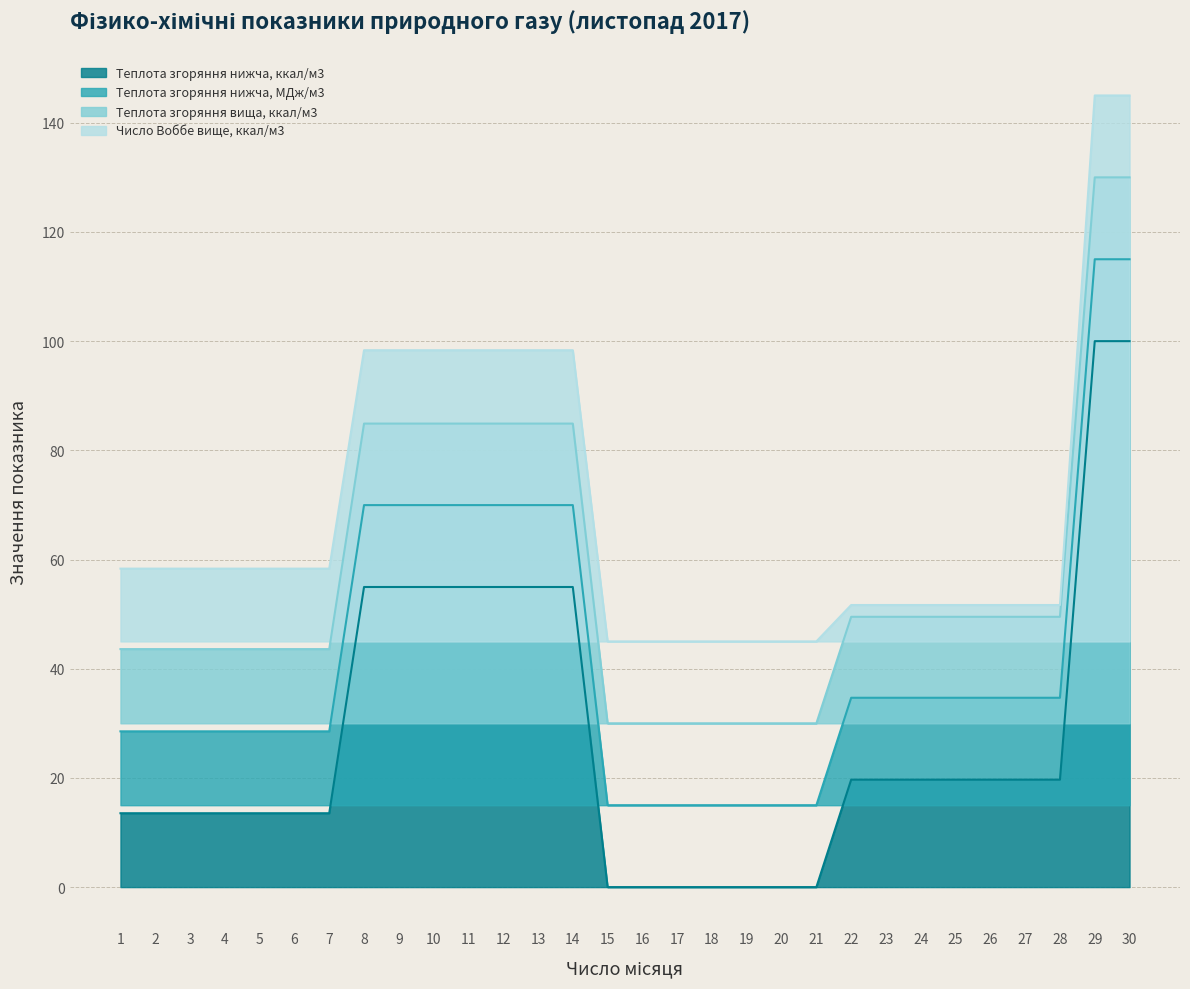

True or false: Теплота згоряння нижча, ккал/м3 and Теплота згоряння вища, ккал/м3 intersect in this chart.

False